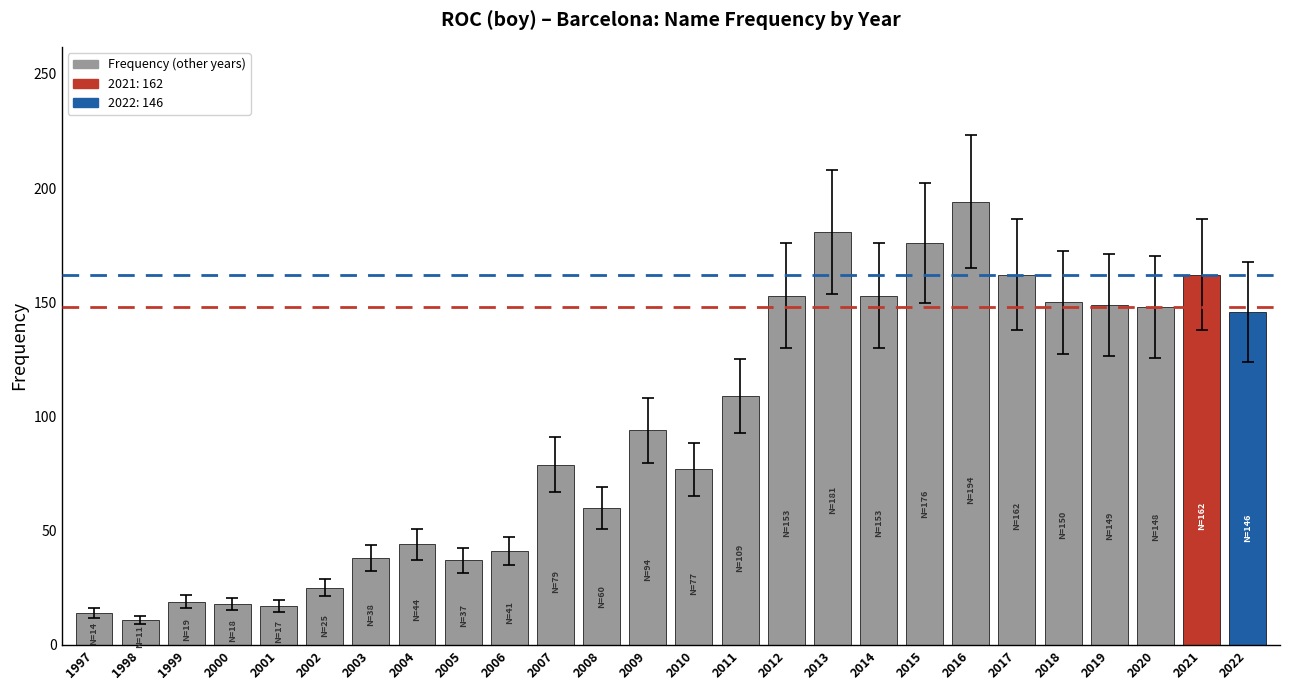

What is the value of the 17th bar from the left?

181